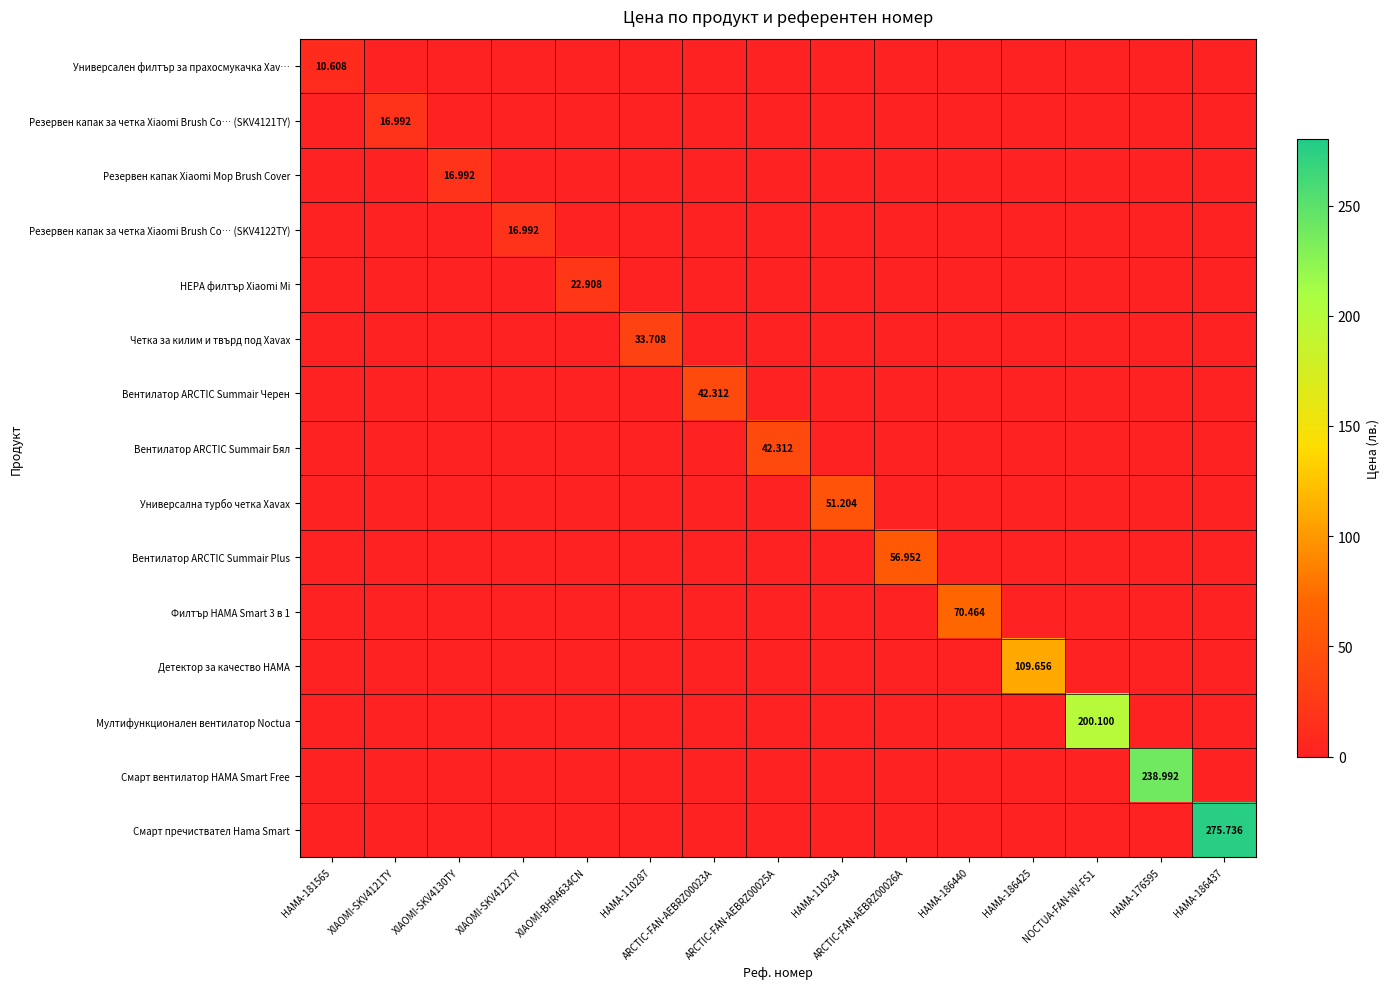

The Резервен капак за четка Xiaomi Brush Co… (SKV4122TY) series shows 0.0 at XIAOMI-BHR4634CN. True or false?

True